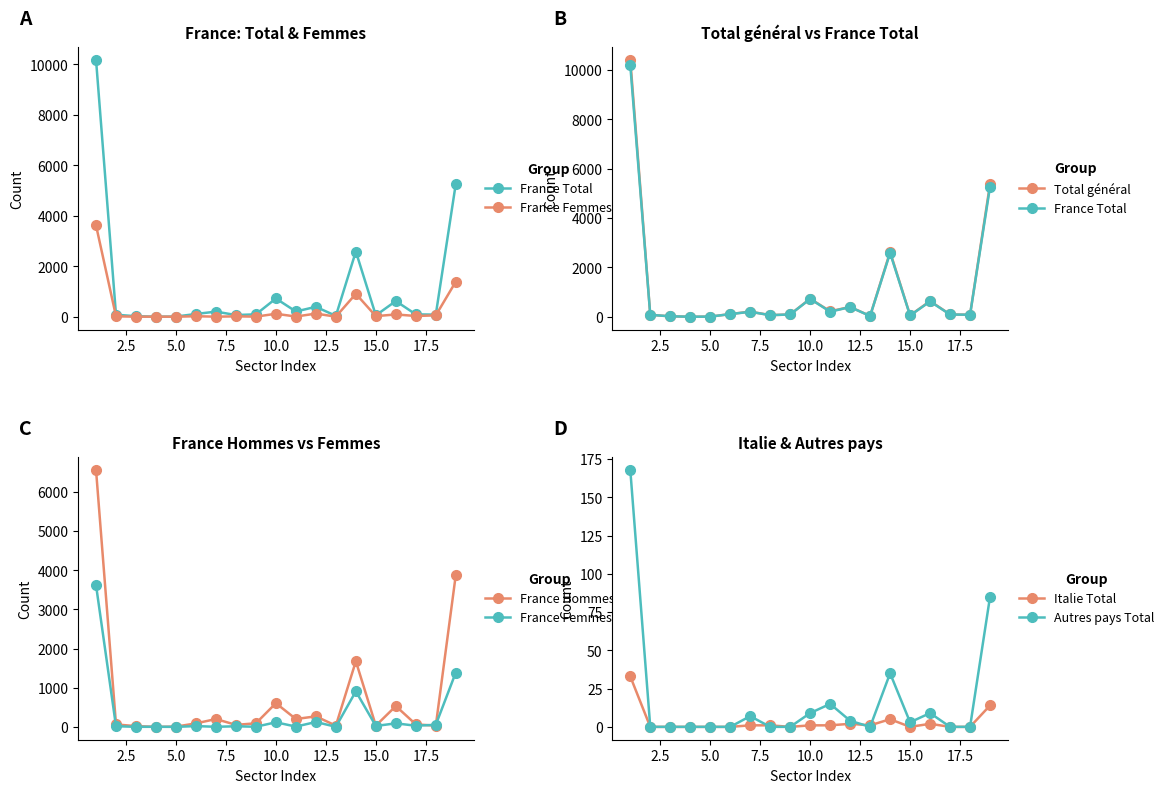

Which series ends up on top after the final intersection of France Hommes and France Femmes?

France Hommes